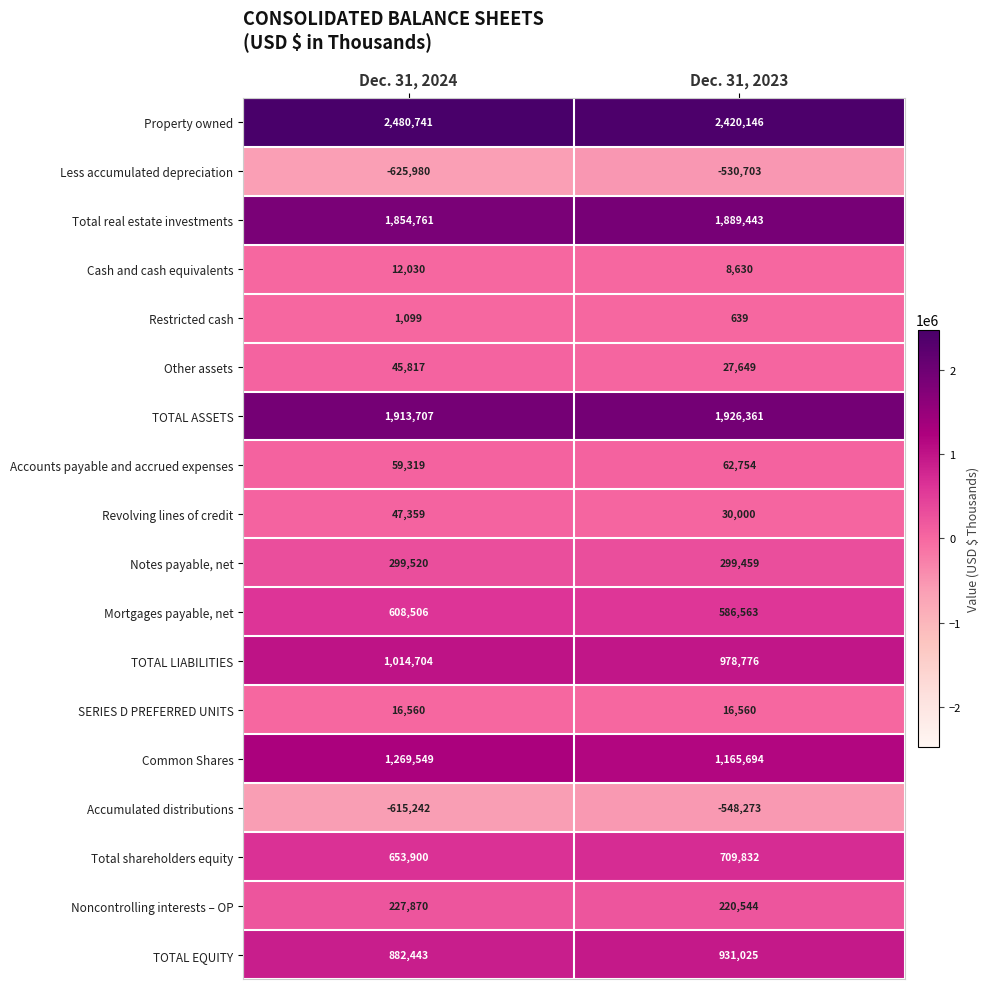

What is the difference between the highest and lowest values at Dec. 31, 2023?

2968419